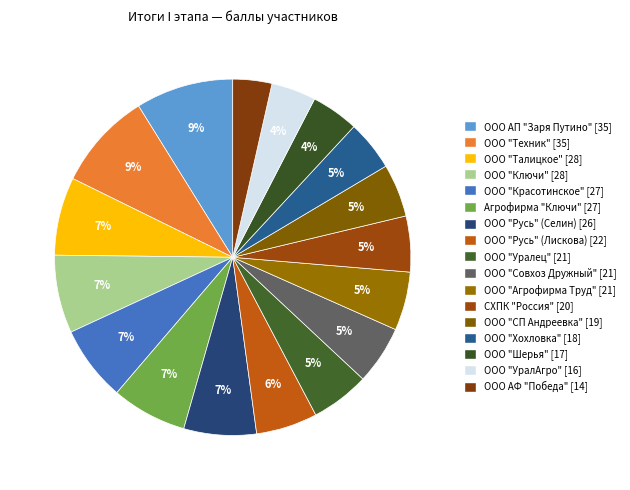

To the nearest percent, what is the difference between the largest and smallest slice percentages?

5%